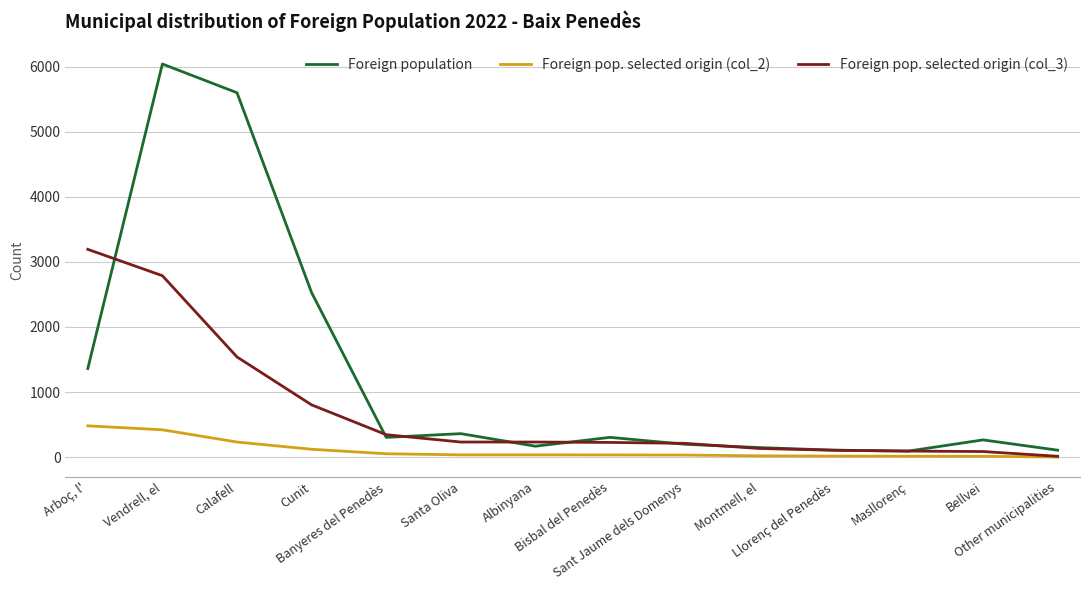

At how many categories does at least one series exceed 2804?

3